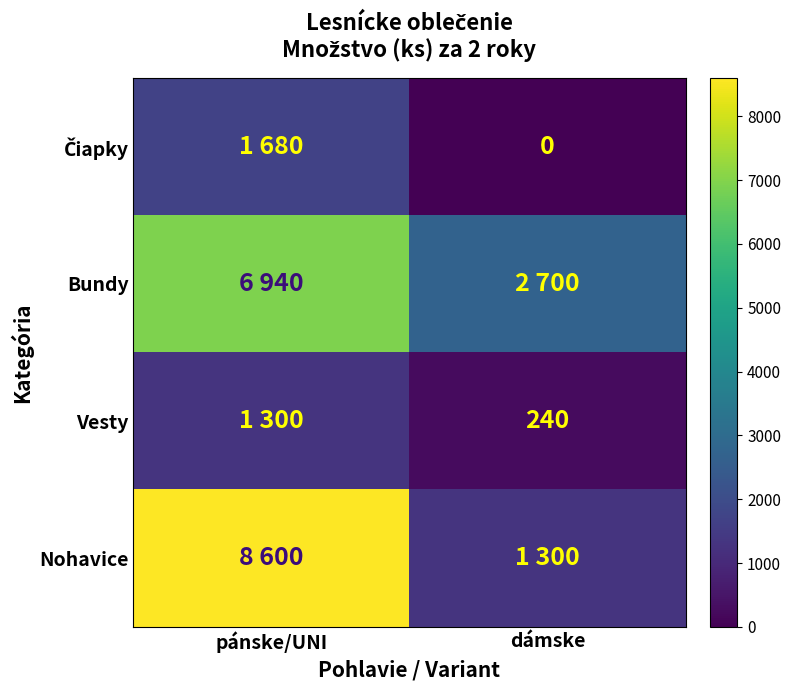

True or false: Vesty has a value of 240 at dámske.

True